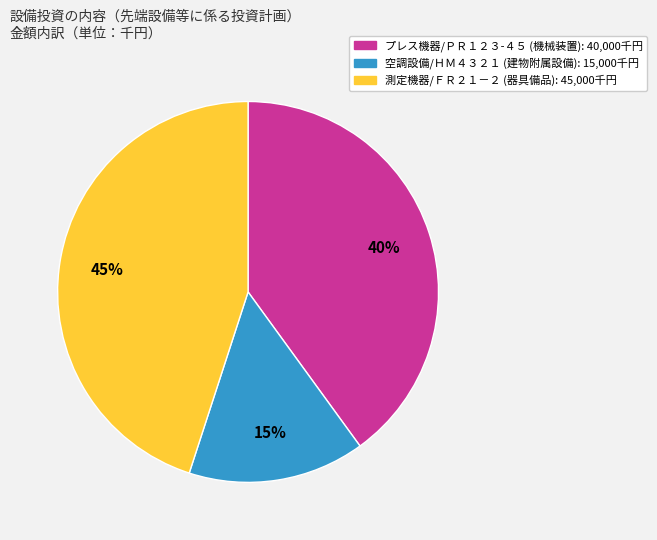

How many segments does this pie chart have?

3